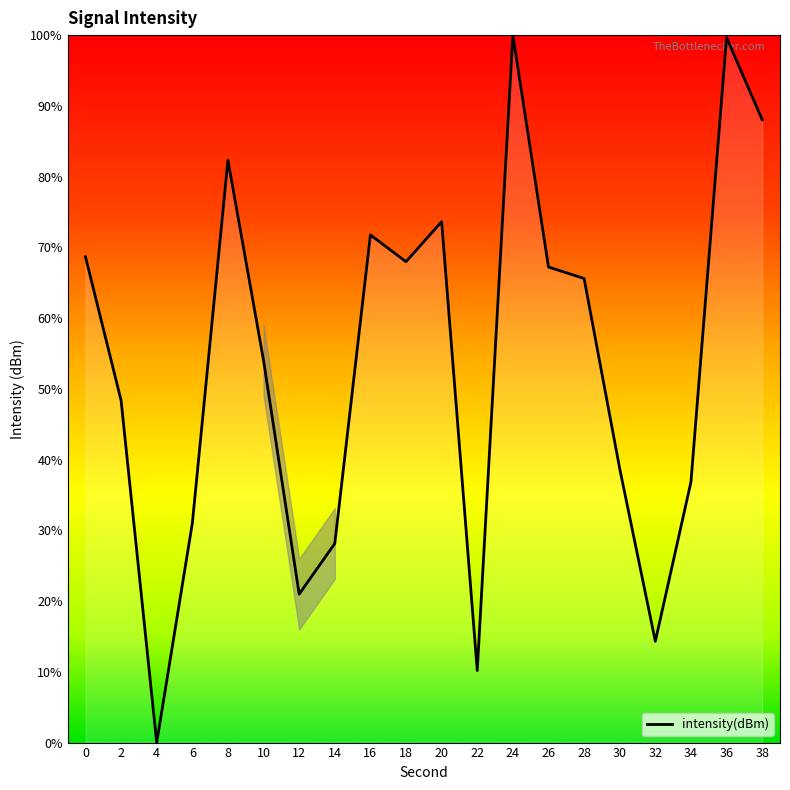

Approximately how many times larger is the value at 36 compared to 2?

2.1